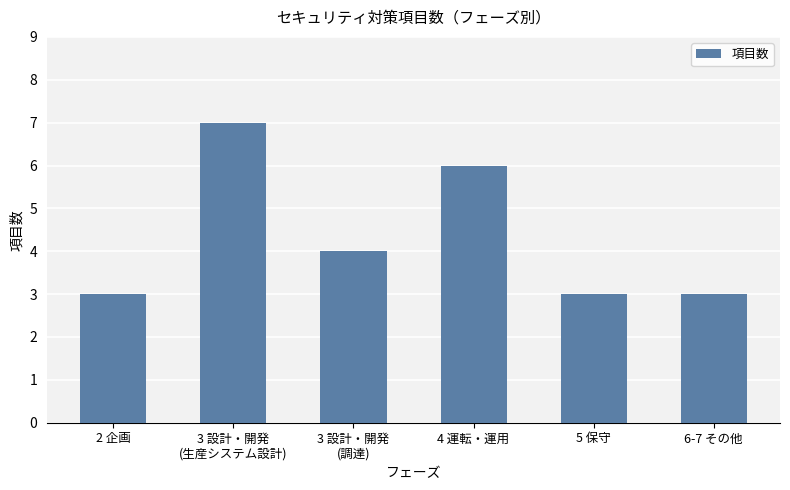

Reading right to left, what are all the values shown in this chart?

3	3	6	4	7	3